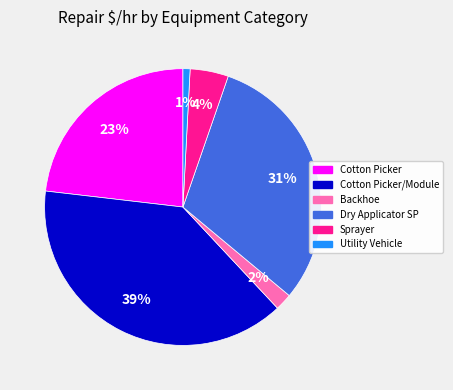

Does any single category account for the majority?

No